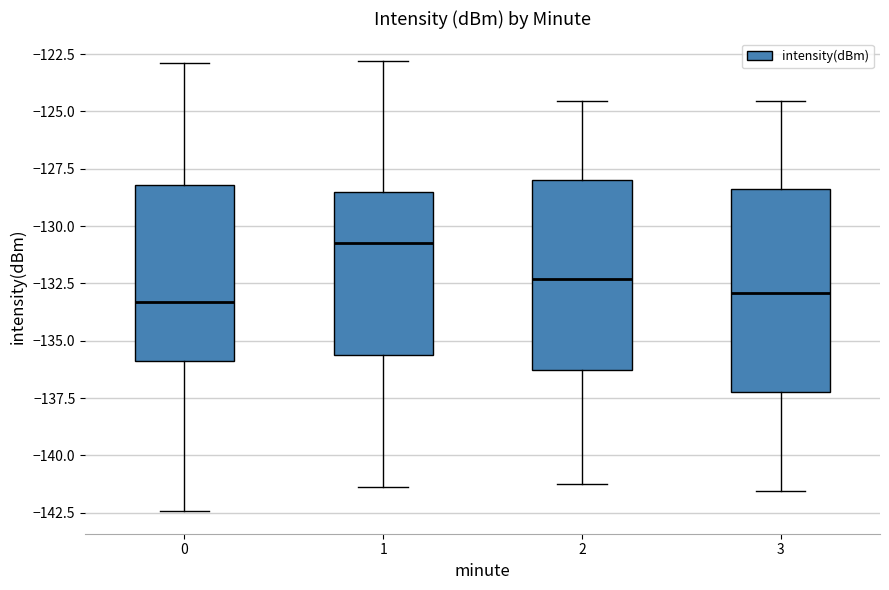

Reading left to right, transcribe this box plot: for each box, give where its median line is, the range the box spans, and where its two whiskers end, as read against the y-axis. The values are not printed on the chart, so give them approximately, as read against the axis.

0: median -133.5, box -136.0 to -128.0, whiskers -142.5 to -123.0
1: median -130.5, box -135.5 to -128.5, whiskers -141.5 to -123.0
2: median -132.5, box -136.5 to -128.0, whiskers -141.0 to -124.5
3: median -133.0, box -137.0 to -128.5, whiskers -141.5 to -124.5